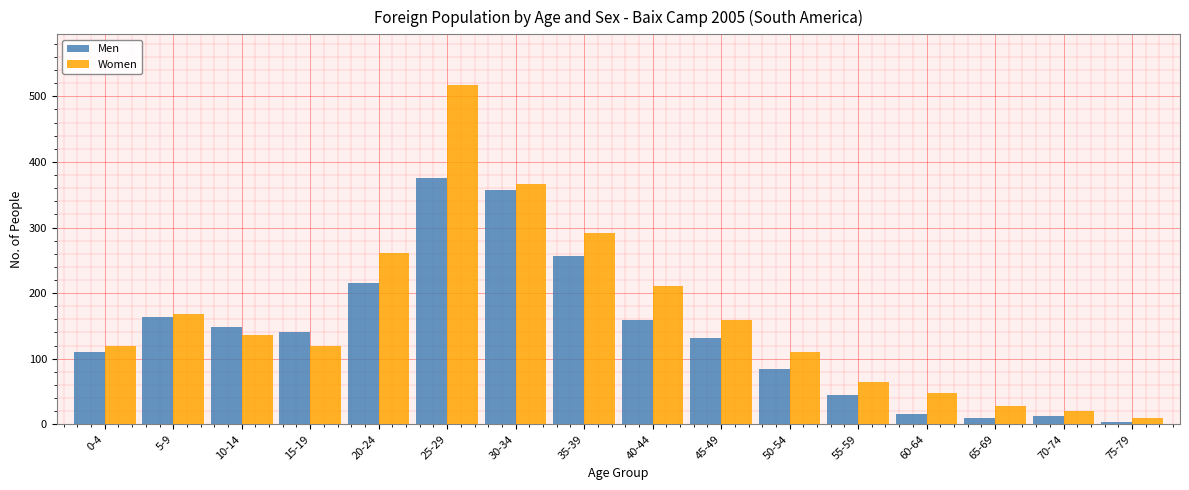

Rank the series by their maximum value, from highest to lowest.

Women, Men